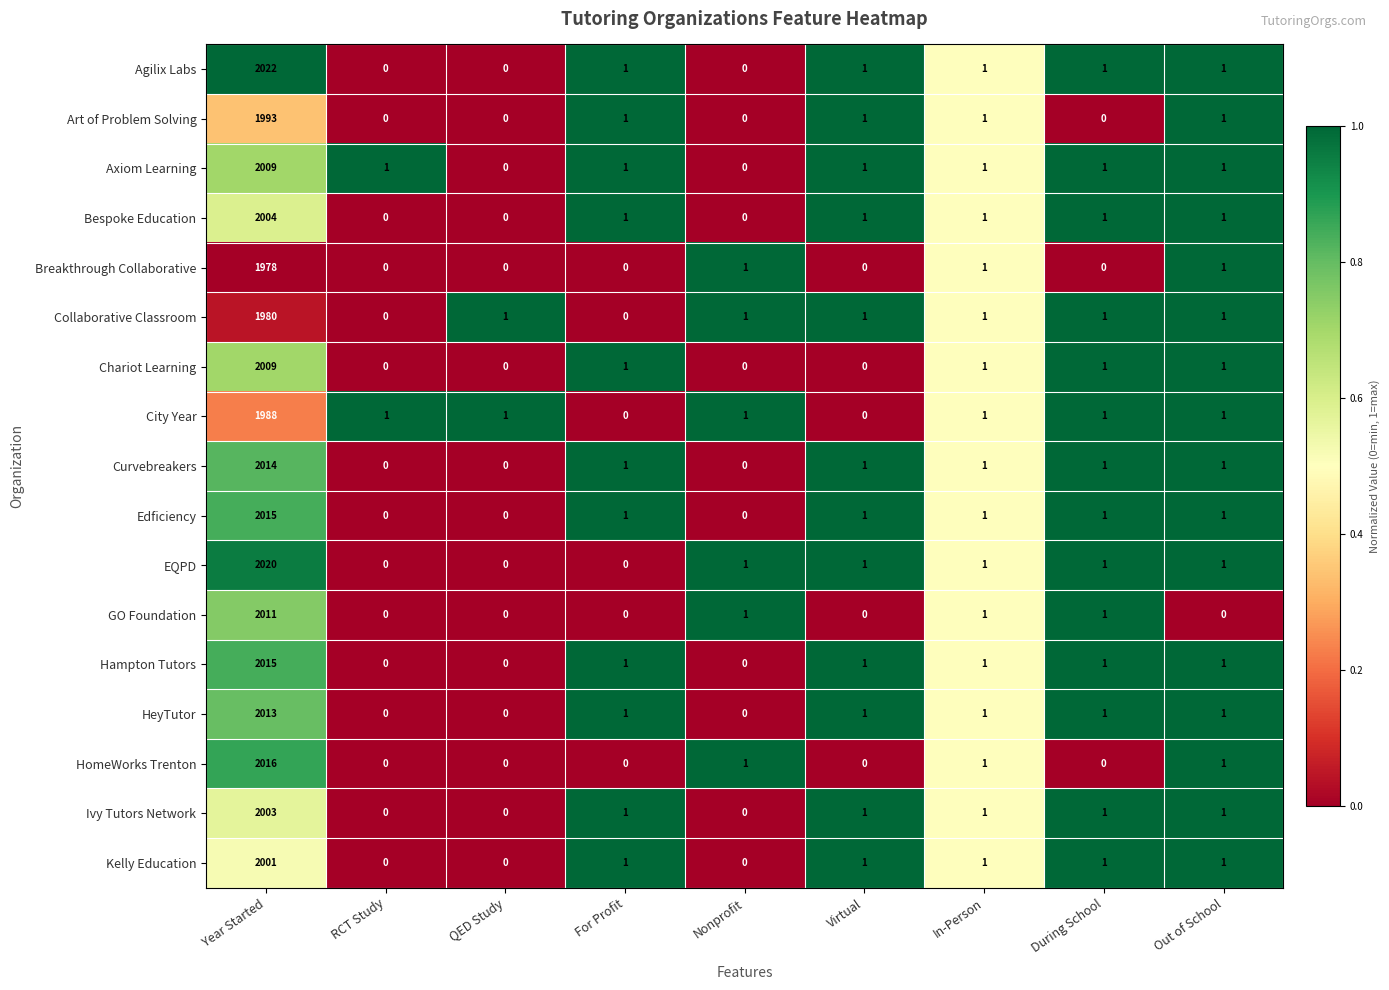

What is the greatest value displayed?

2022